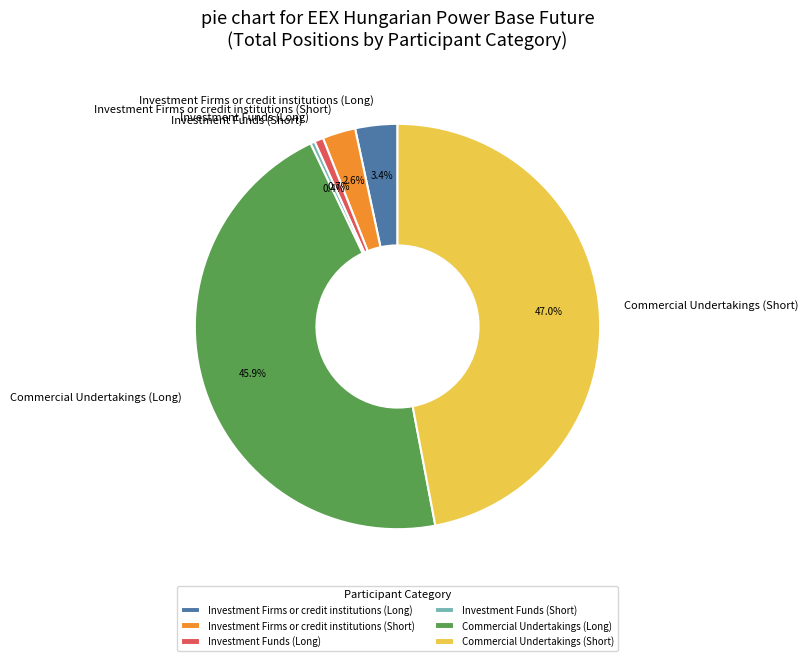

What is the total percentage of Investment Funds (Long) and Commercial Undertakings (Short)?

47.7%